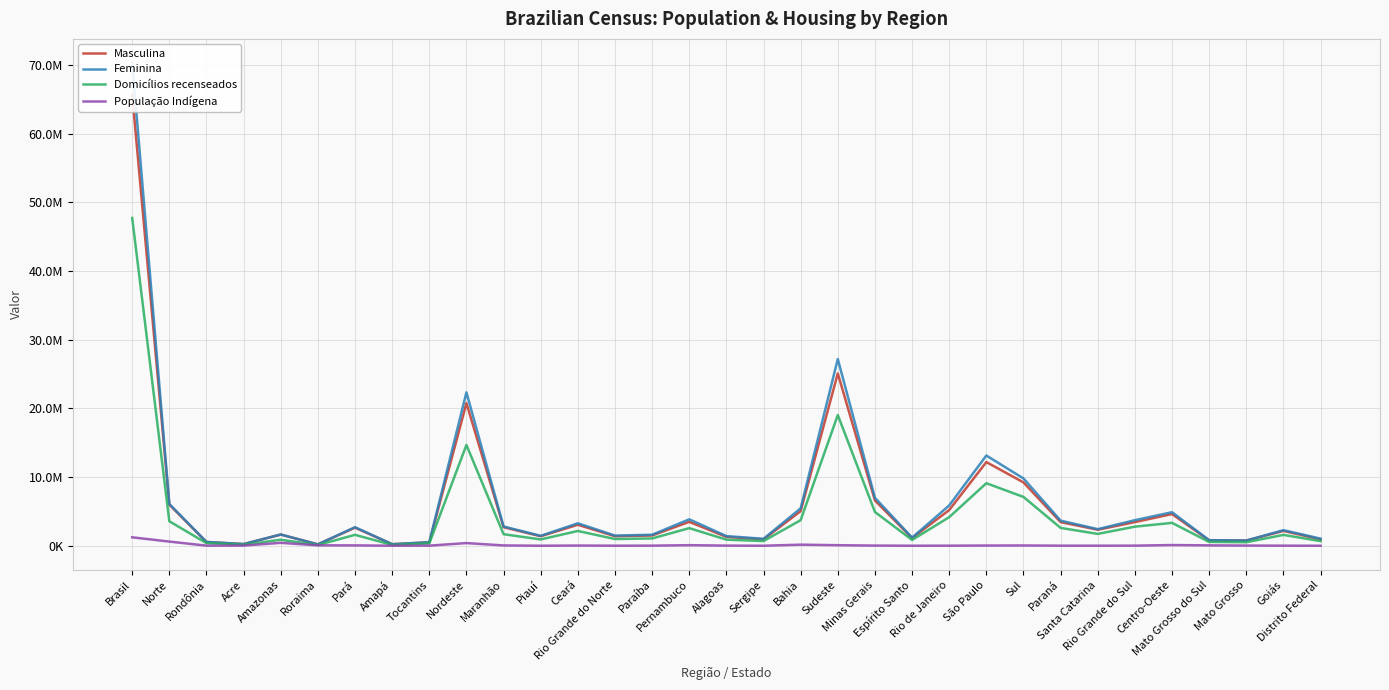

True or false: População Indígena has more than 1 points higher than both neighbors.

True